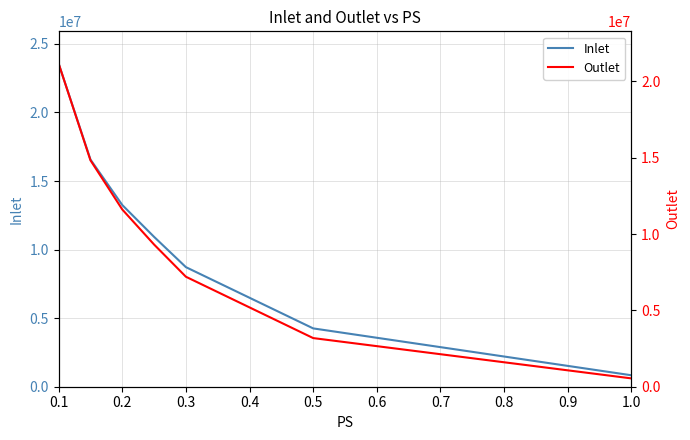

At which label does Inlet first exceed 10927103?

0.1